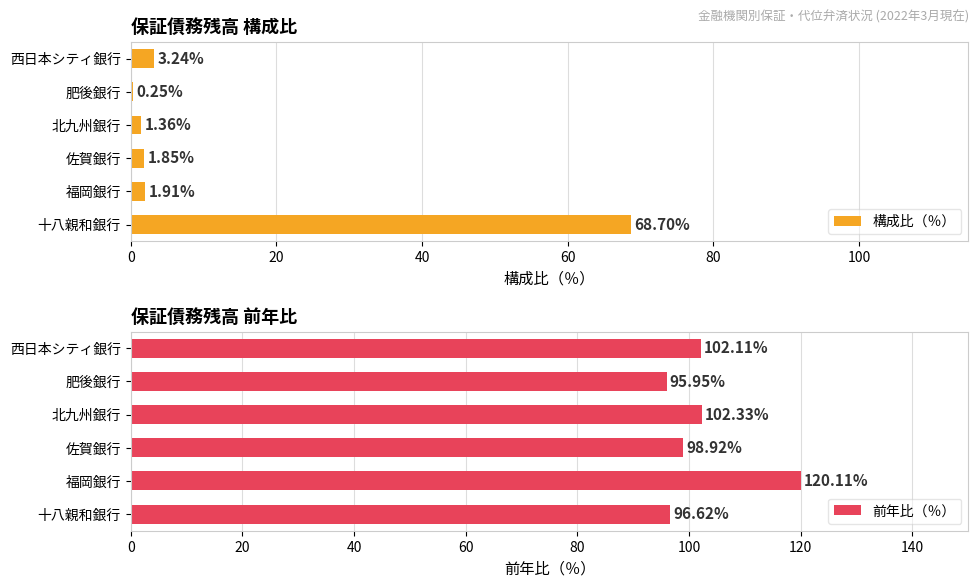

Reading left to right, transcribe all the data shown in this chart.

構成比（％）: 68.7	1.9	1.9	1.4	0.2	3.2
前年比（％）: 96.6	120.1	98.9	102.3	96.0	102.1